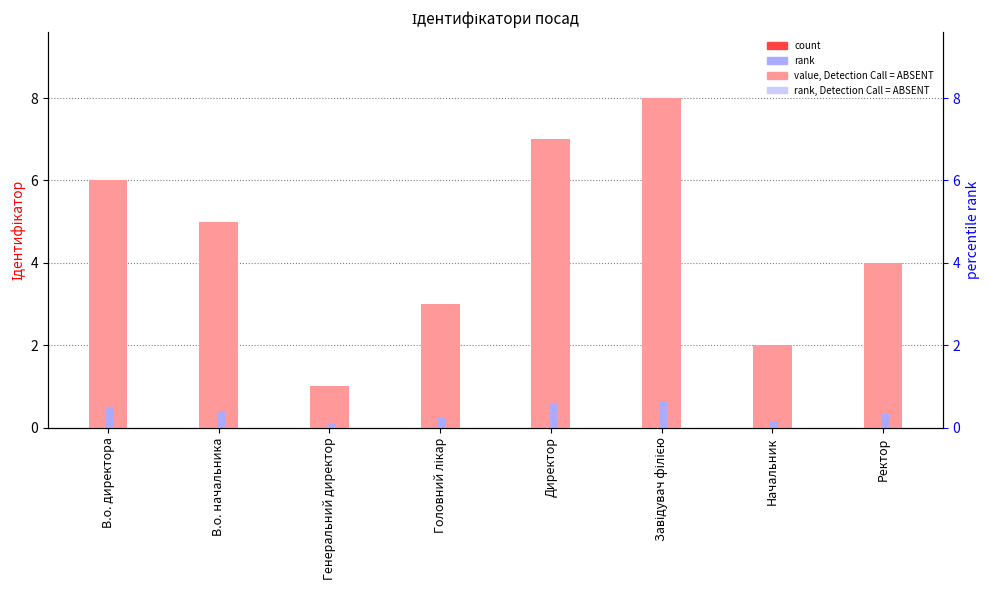

At which category is the sum across all series the highest?

Завідувач філією